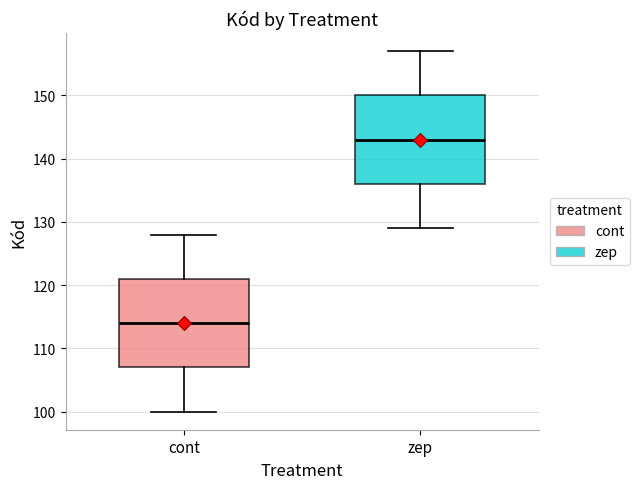

Where does the upper whisker of the box for cont end on the y-axis? The values are not printed on the chart, so give them approximately, as read against the axis.

128